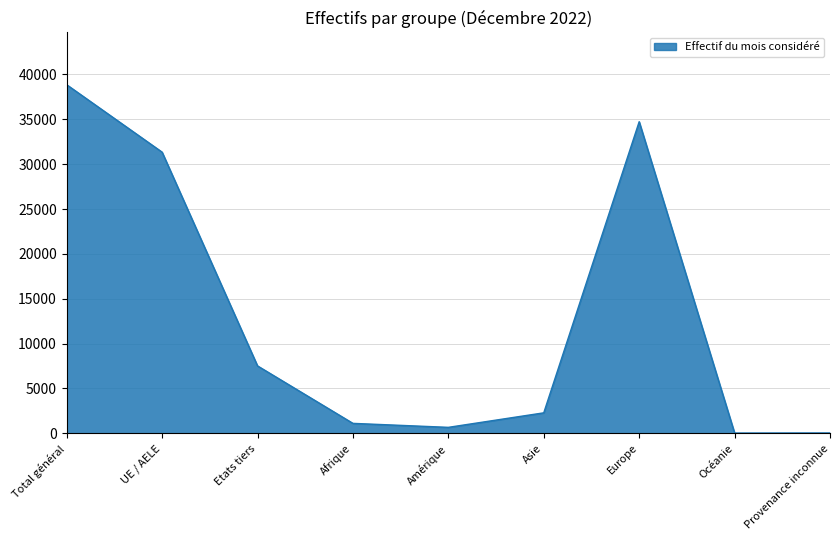

What is the ratio of the value at Asie to the value at Etats tiers?

0.3